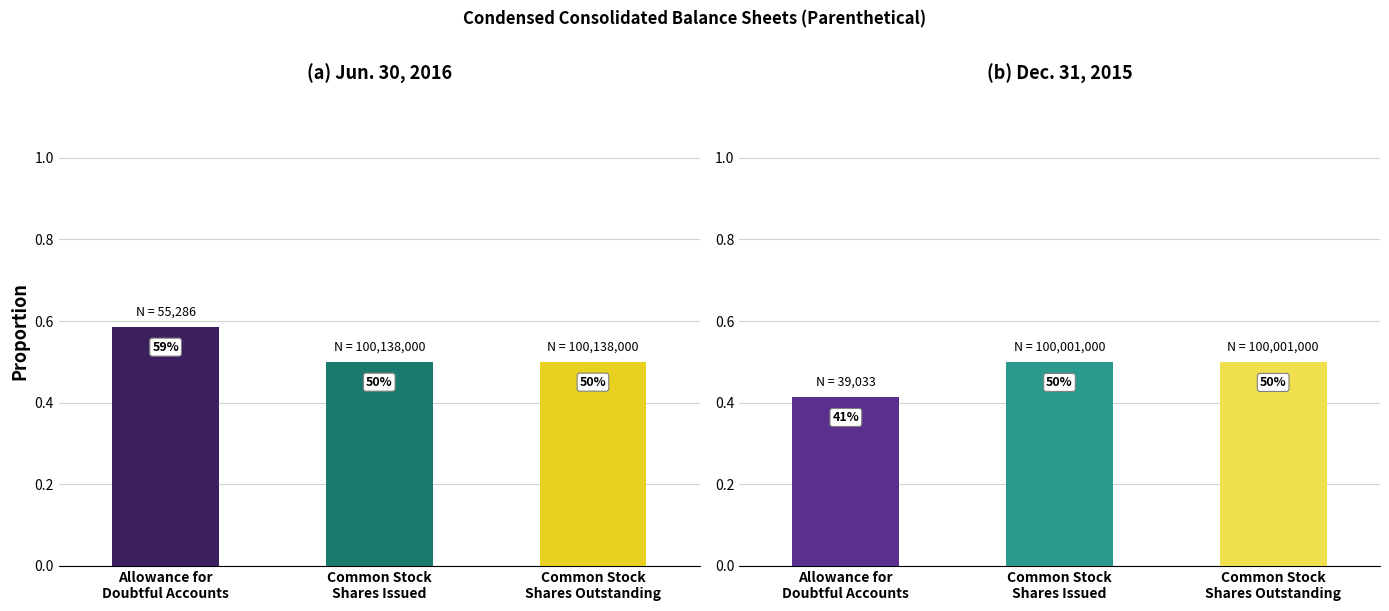

What is the sum of the Jun. 30, 2016 values at Common Stock
Shares Issued and Common Stock
Shares Outstanding?

1.0